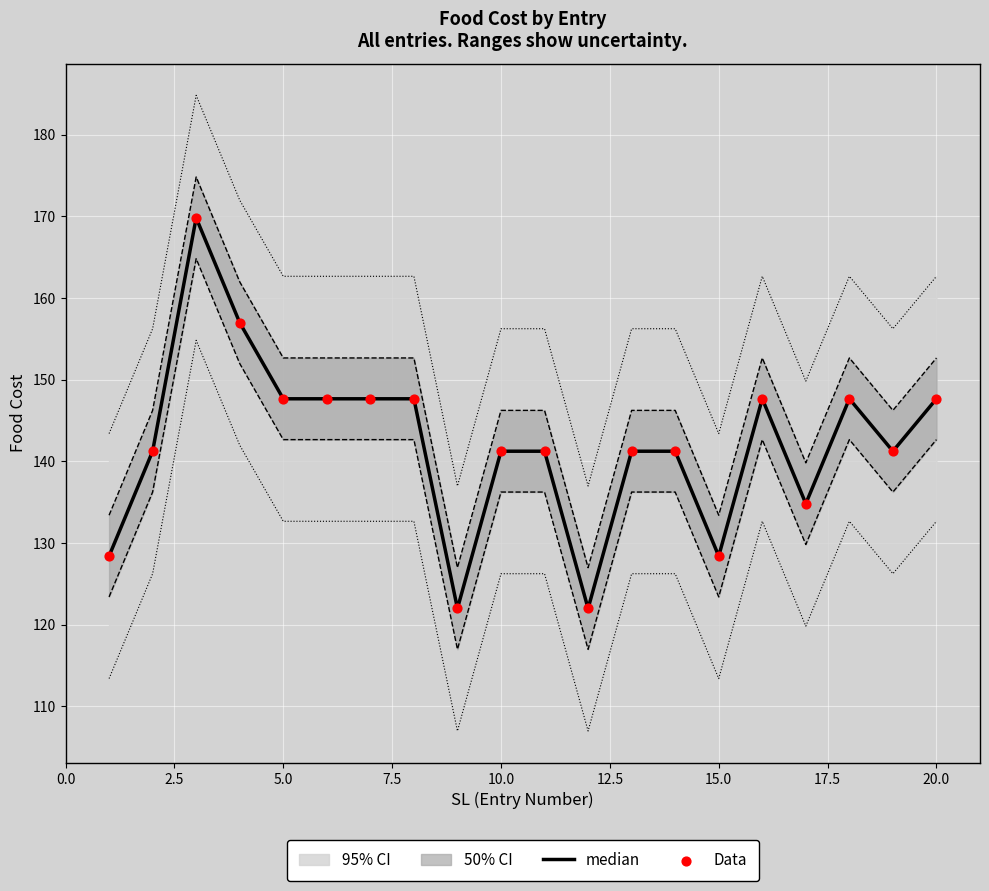

At how many categories does at least one series exceed 122?

18